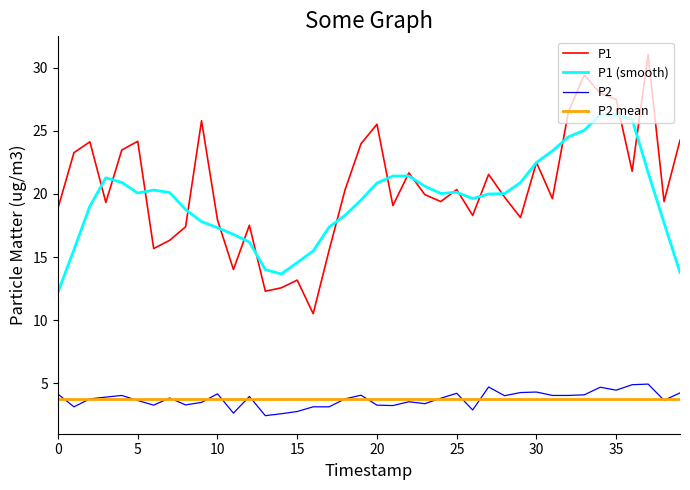

Is it true that P1 equals 30.5 at 25?

False